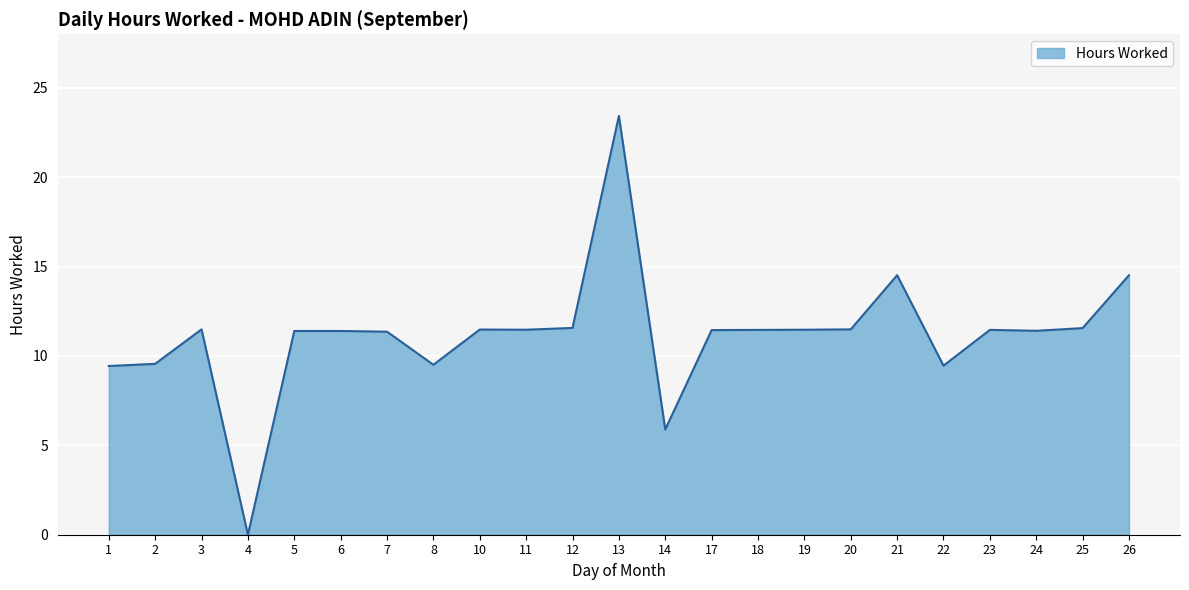

True or false: the data shows 0.0 at 4.

True